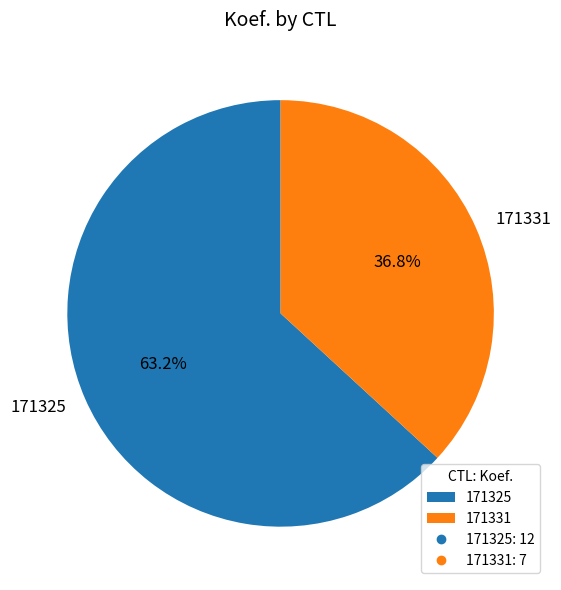

To the nearest percent, what is the difference between the largest and smallest slice percentages?

26%